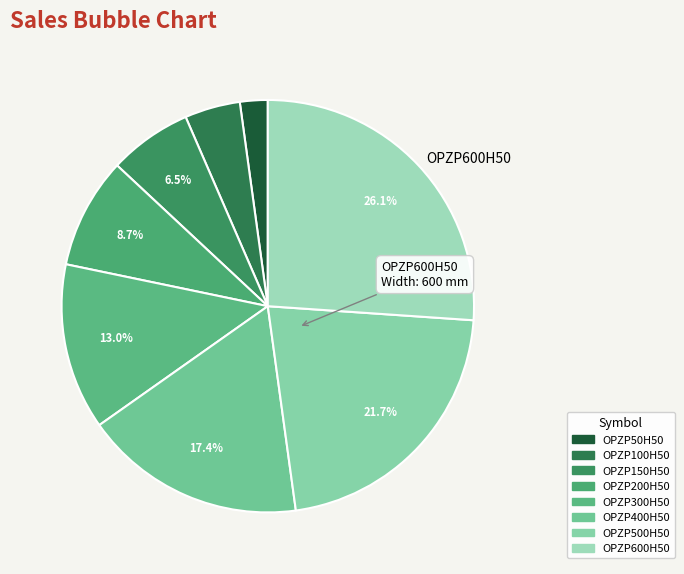

To the nearest percent, what is the difference between the largest and smallest slice percentages?

24%